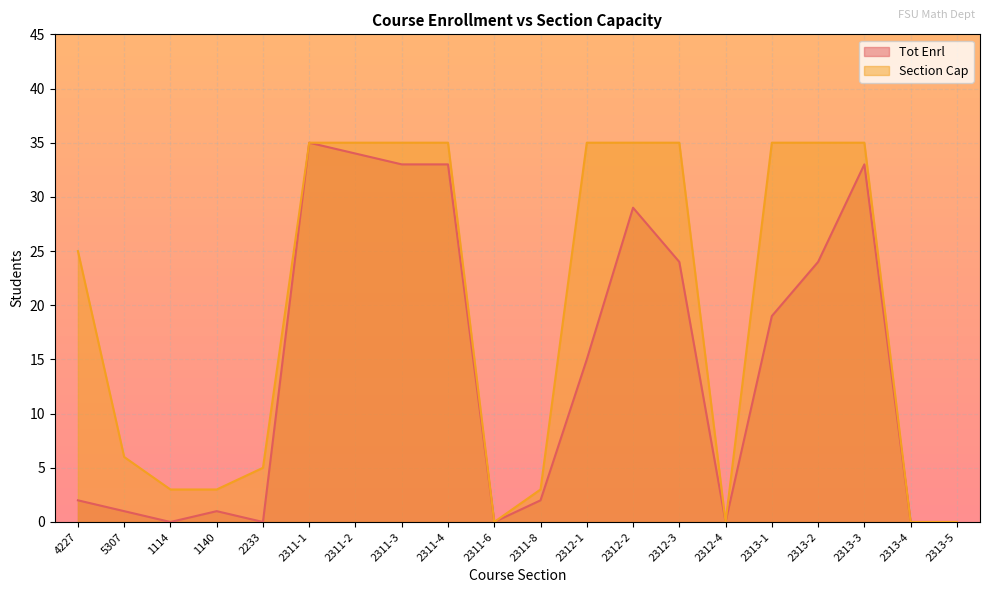

Which has a higher value, 2311-8 or 2311-3?

2311-3